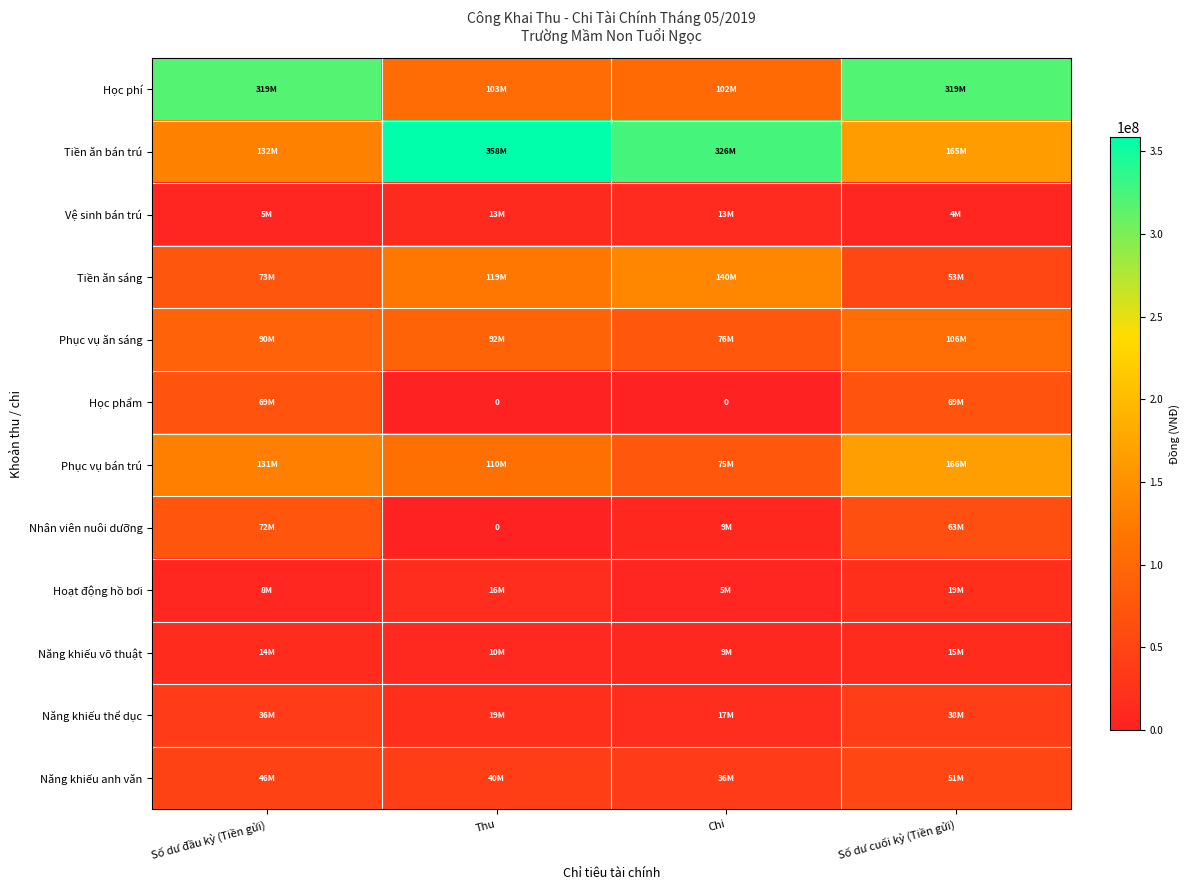

Is it true that Tiền ăn bán trú equals 562780178 at Chi?

False